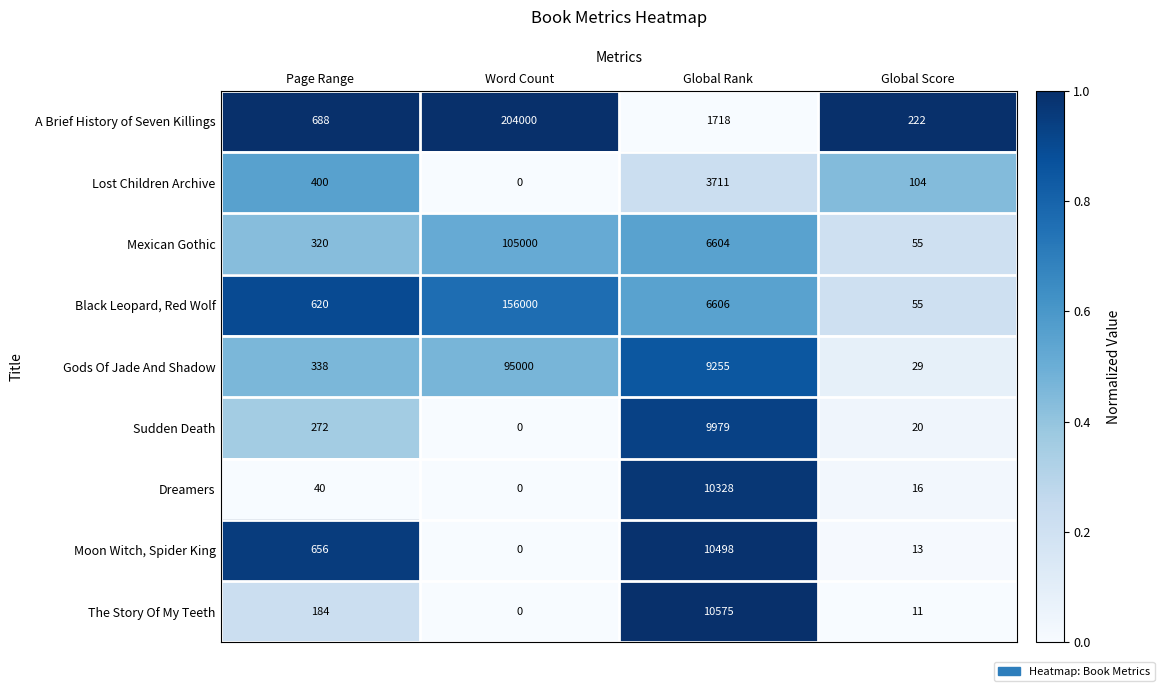

True or false: Sudden Death has a value of 9979 at Global Rank.

True